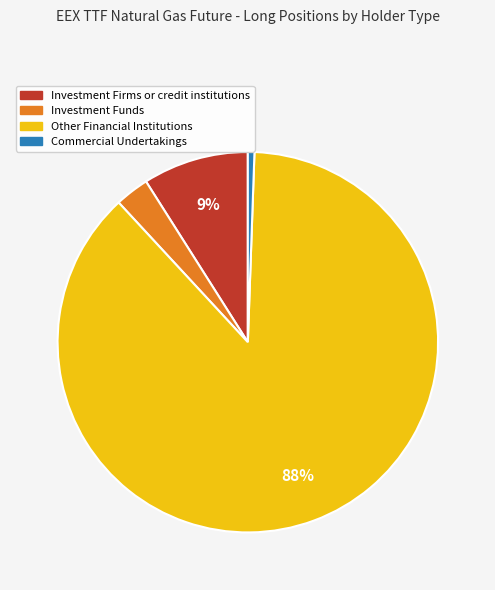

Is it true that Other Financial Institutions is 88% of the pie?

True